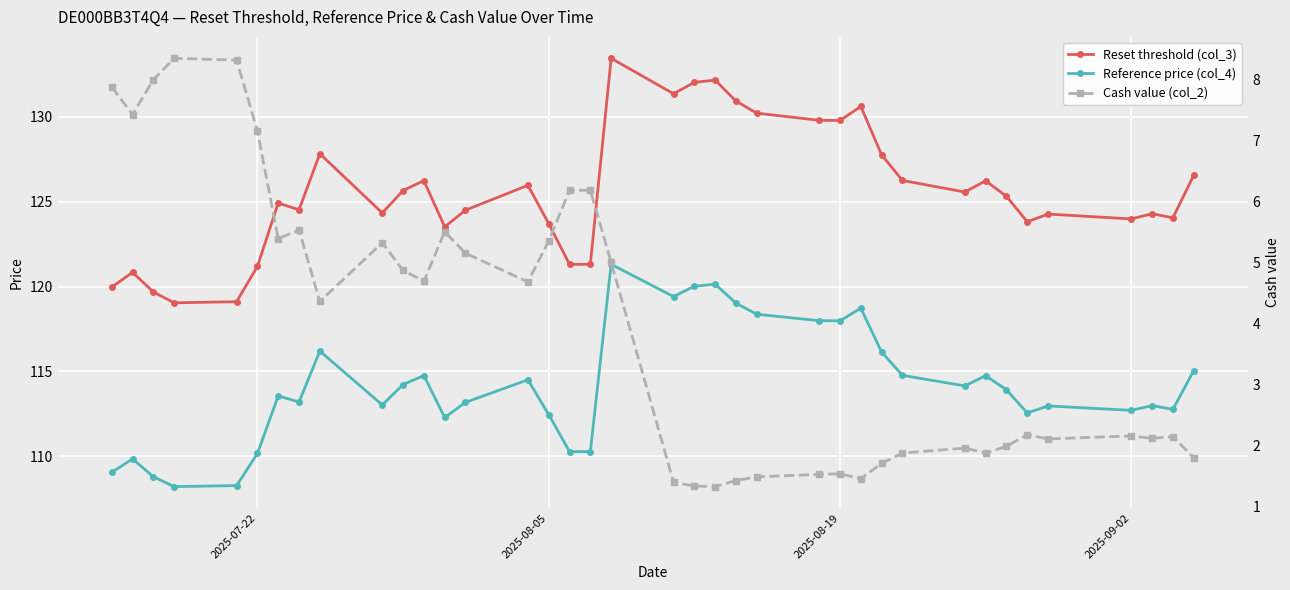

How many categories are shown in the chart?

38